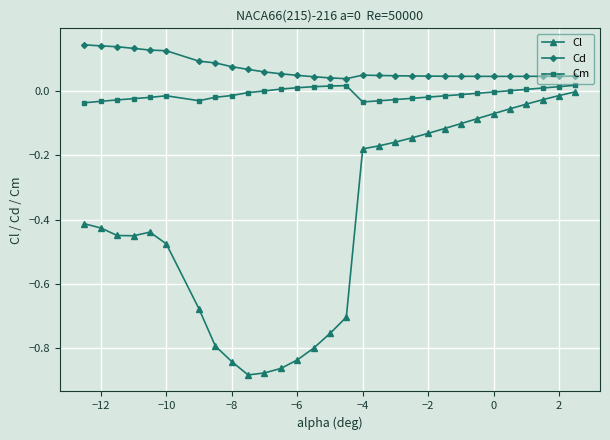

Which series has the largest total across all categories?

Cd